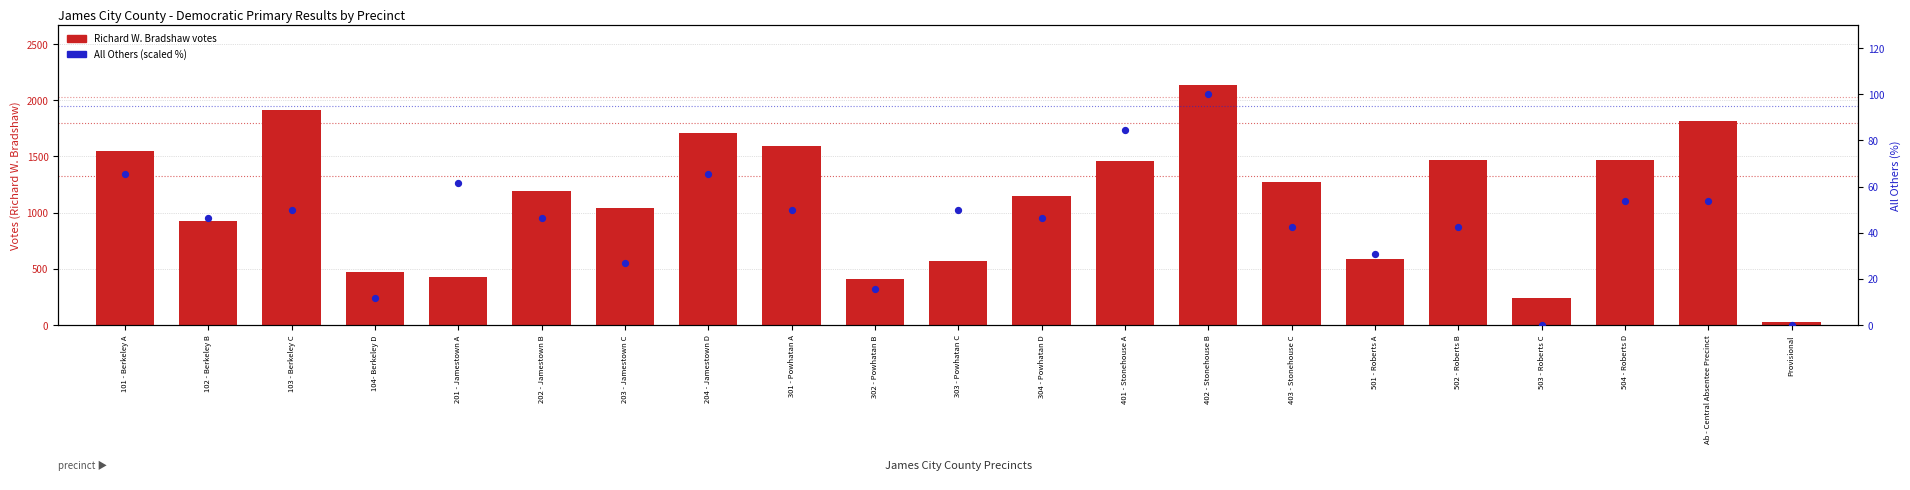

At which category is the sum across all series the highest?

402 - Stonehouse B